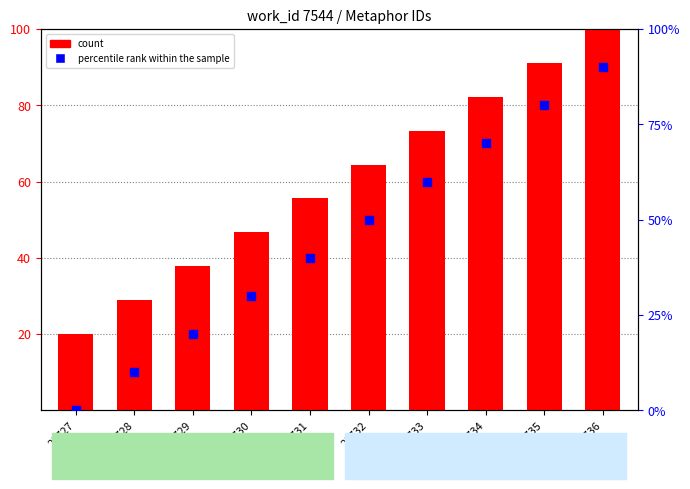

Which series has the largest Y range (max minus min)?

percentile rank within the sample